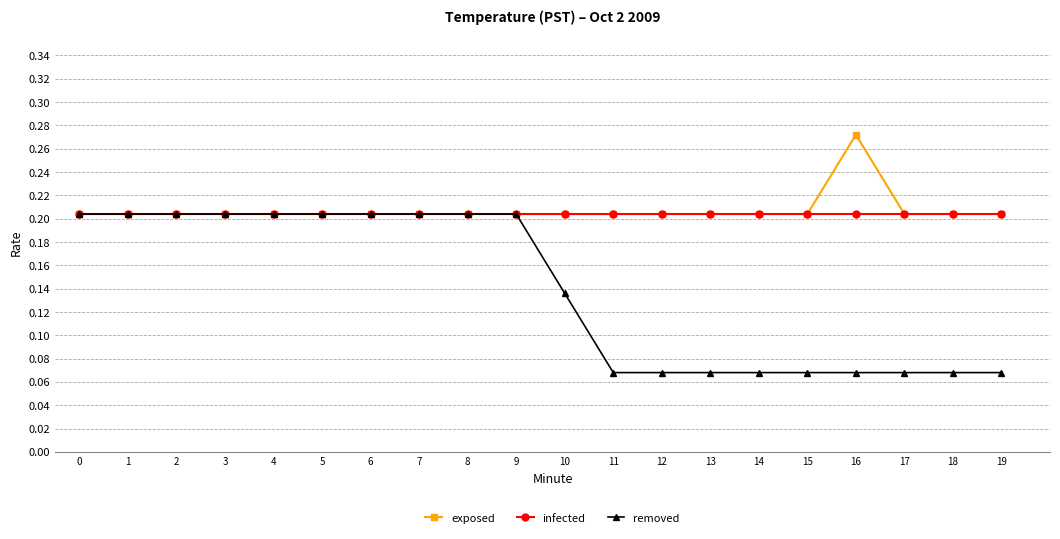

Is it true that infected equals 0.3 at 14?

False